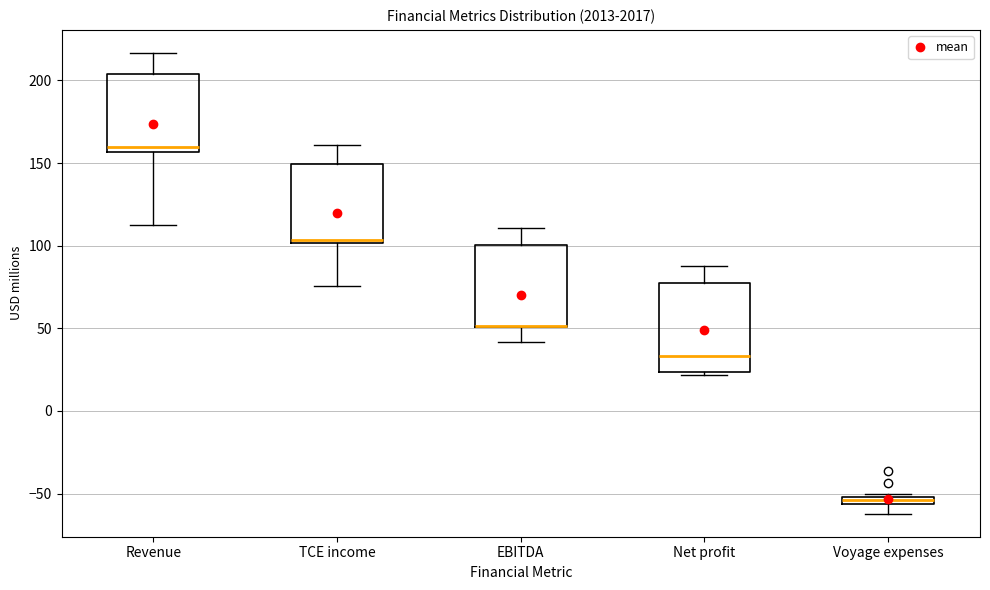

Where does the median line of the box for TCE income sit on the y-axis? The values are not printed on the chart, so give them approximately, as read against the axis.

105